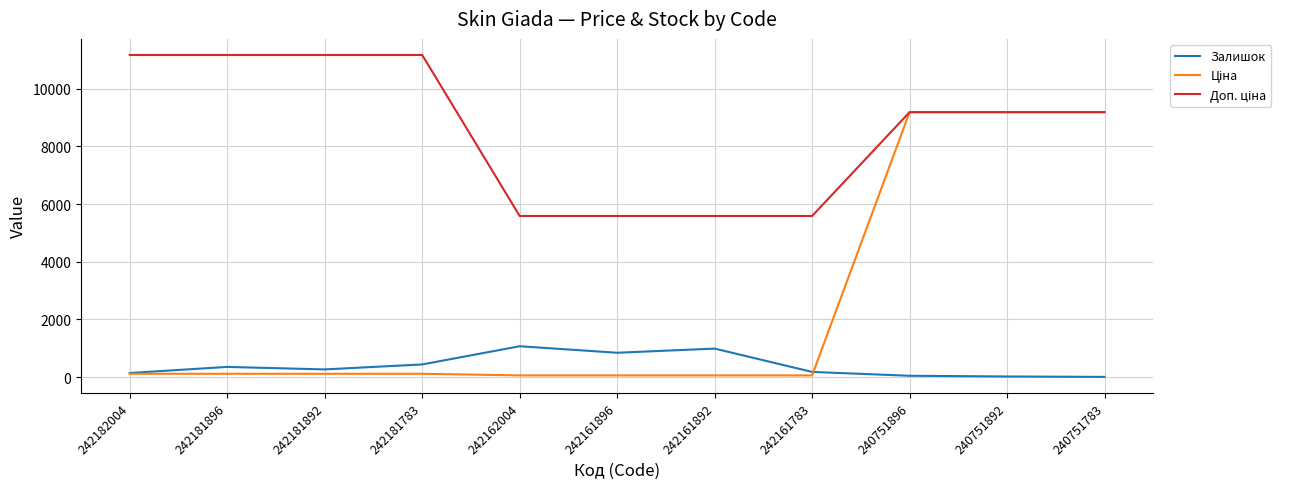

What is the maximum value shown in the chart?

11169.0